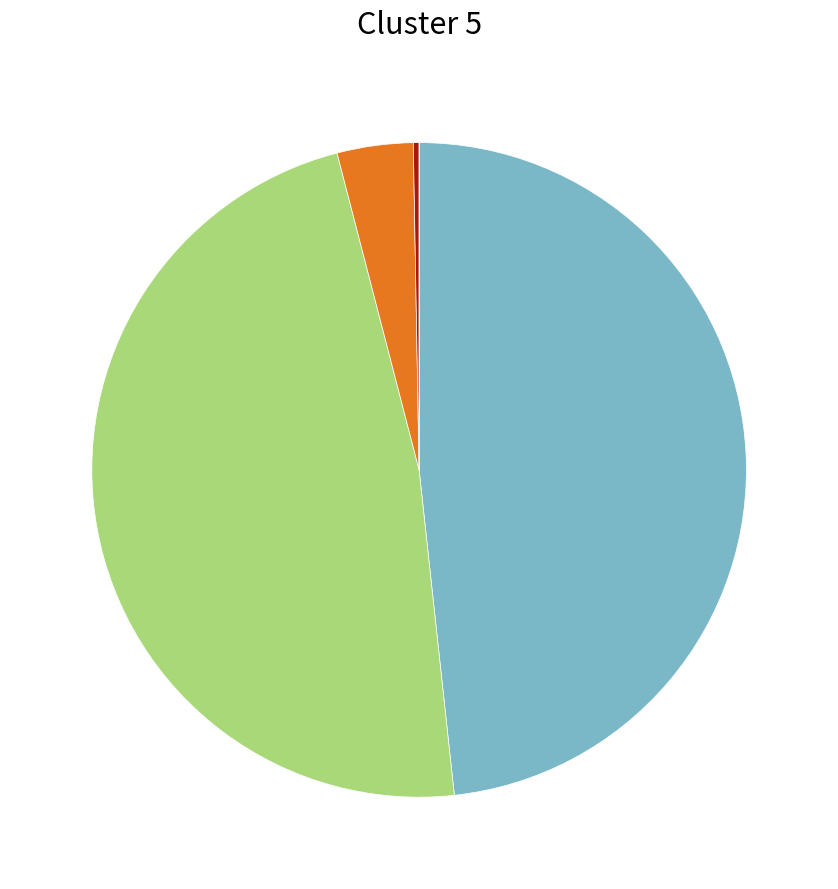

Does any single category account for the majority?

No